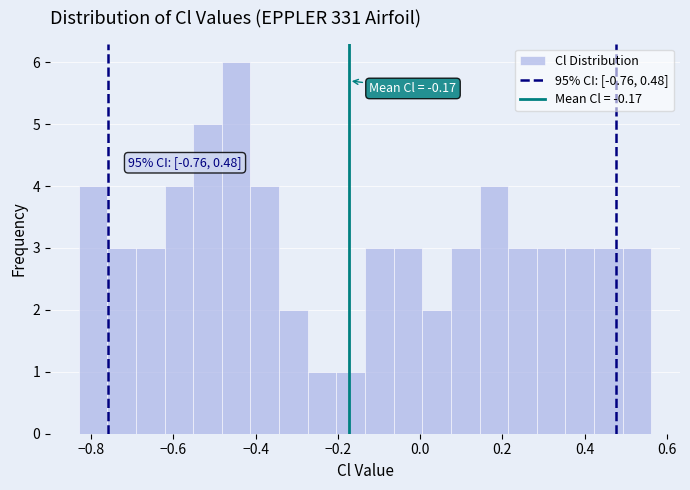

Read against the x-axis, roughly where is the centre of the tallest bar?

-0.44